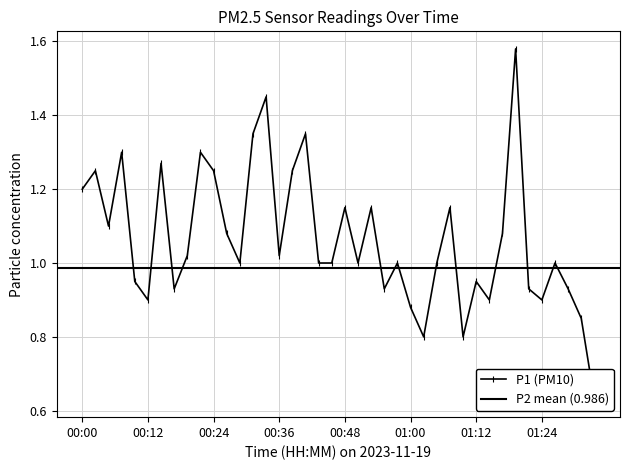

What is the label of the 20th point from the left?

00:46